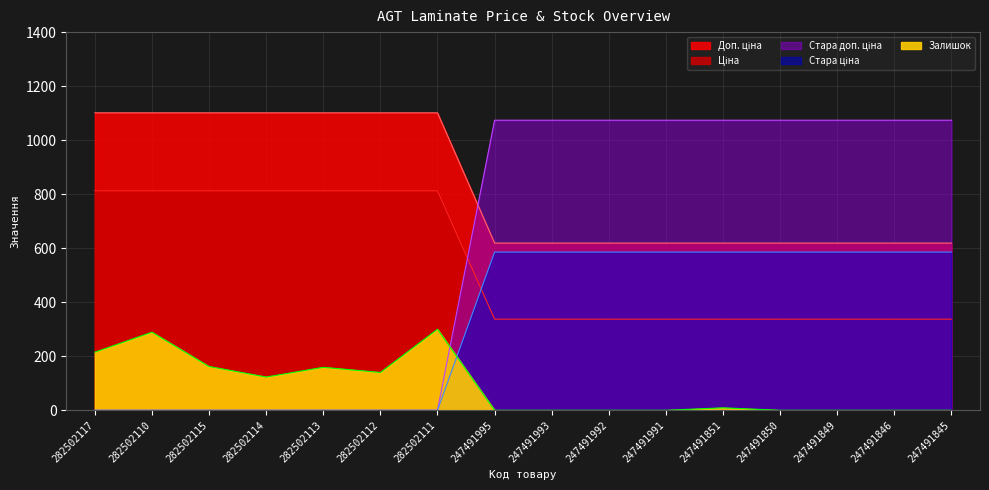

What position from the left is 247491846?

15